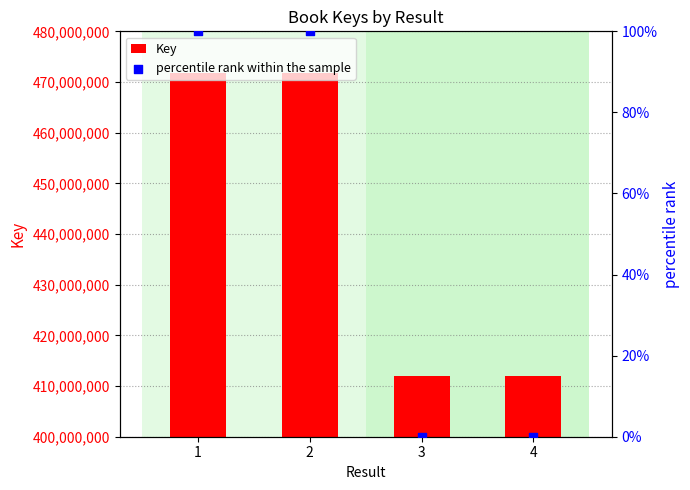

Which series has the widest spread of Y values?

Key